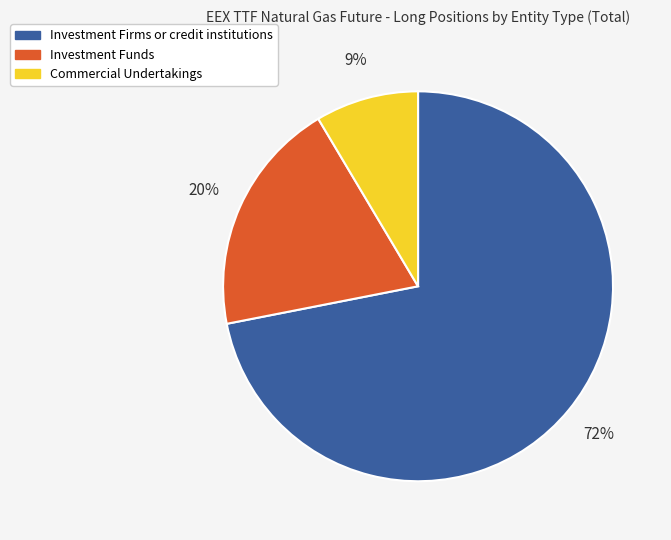

What is the majority slice?

Investment Firms or credit institutions